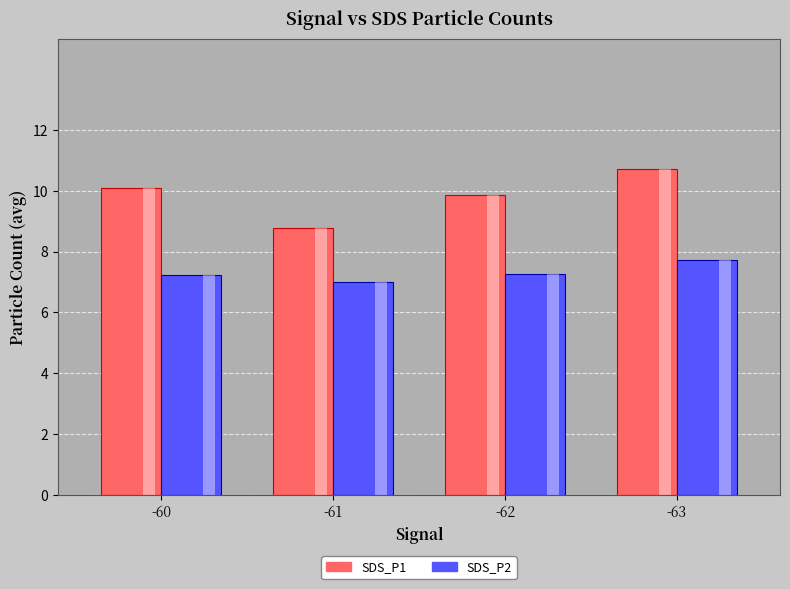

What is the average value of the SDS_P2 series?

7.4